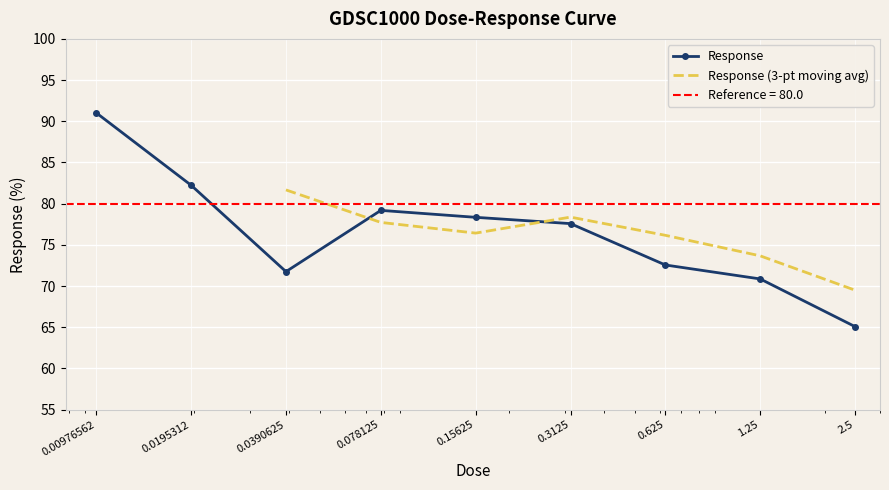

Count the number of values greater than 77.

5